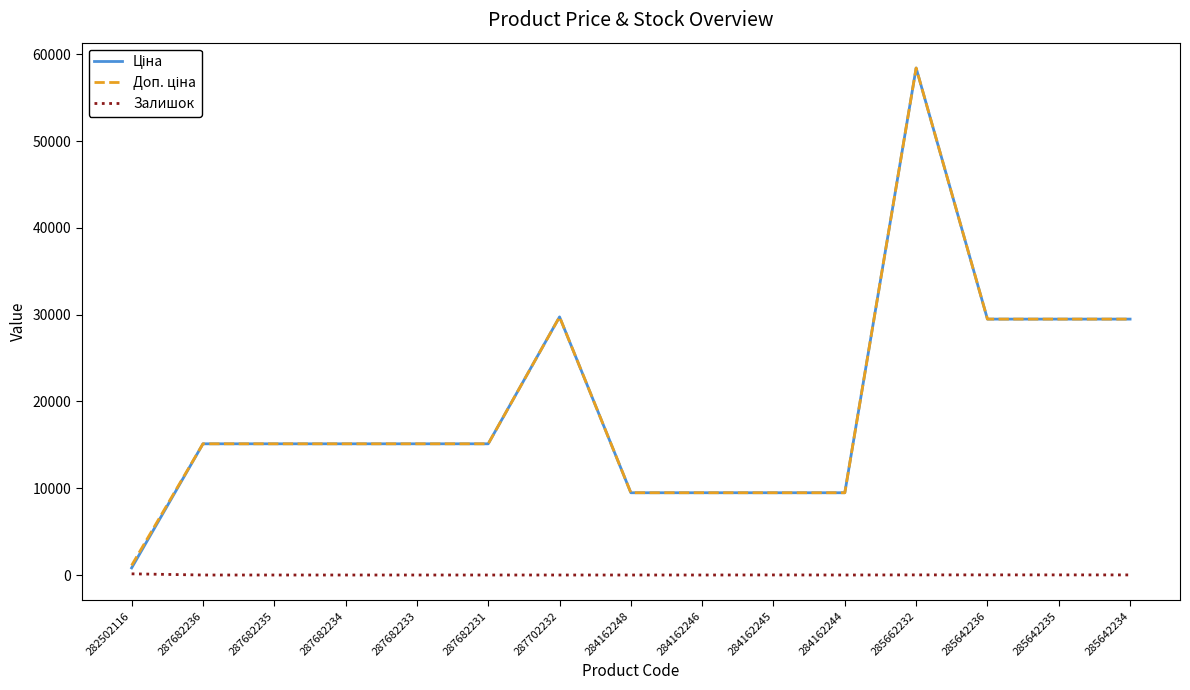

What is the spread (max minus min) of values at 284162248?

9480.1